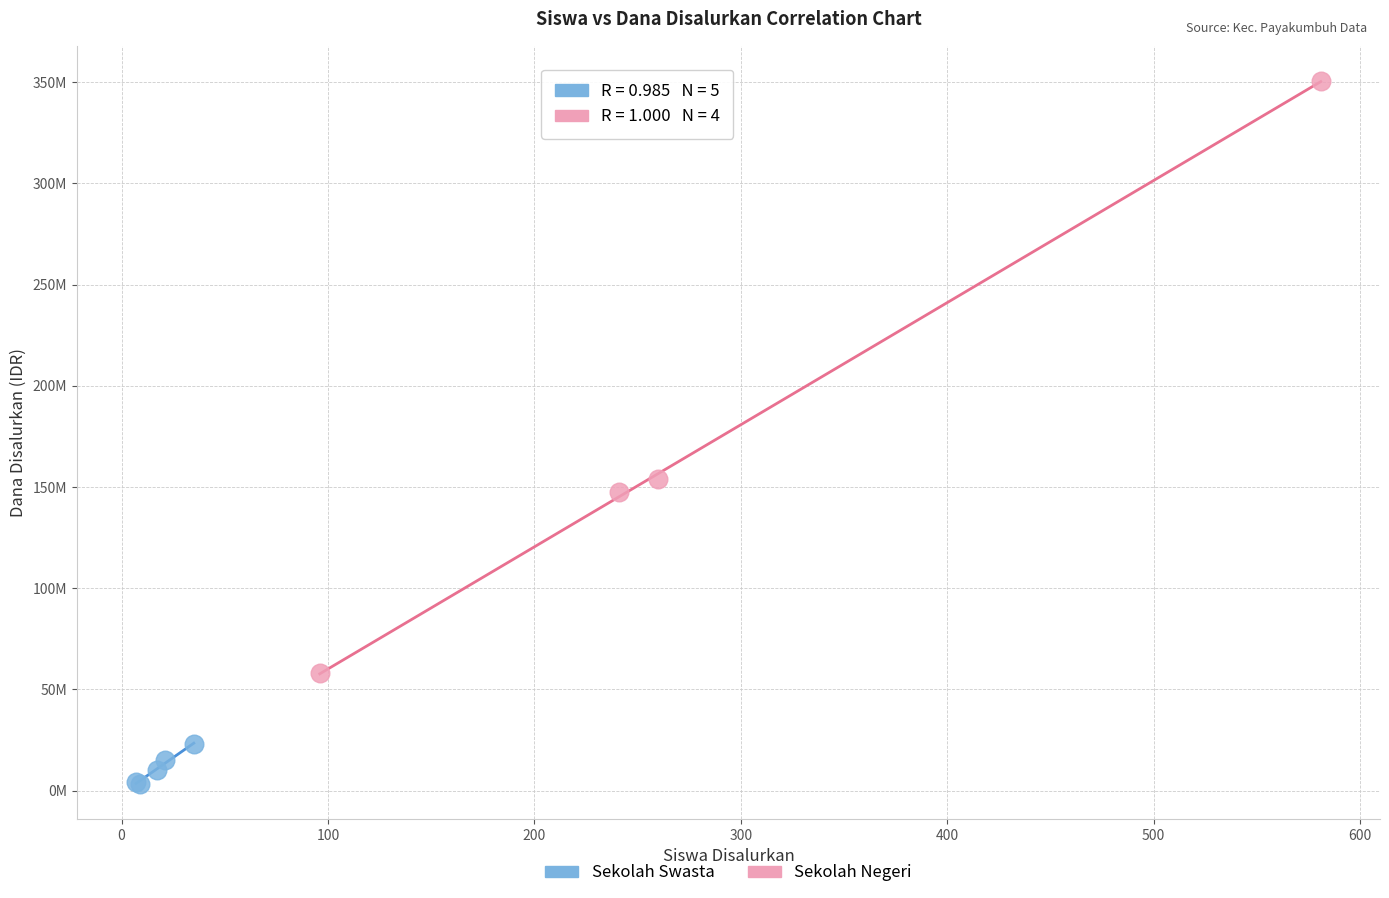

Which series contains the highest Y value?

Sekolah Negeri